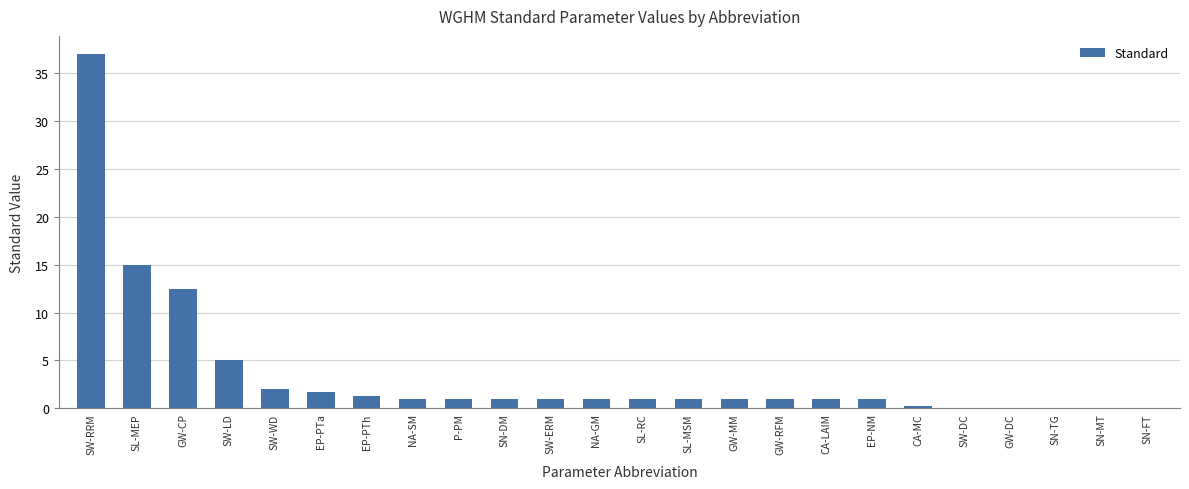

Which category has the highest value across all series?

SW-RRM